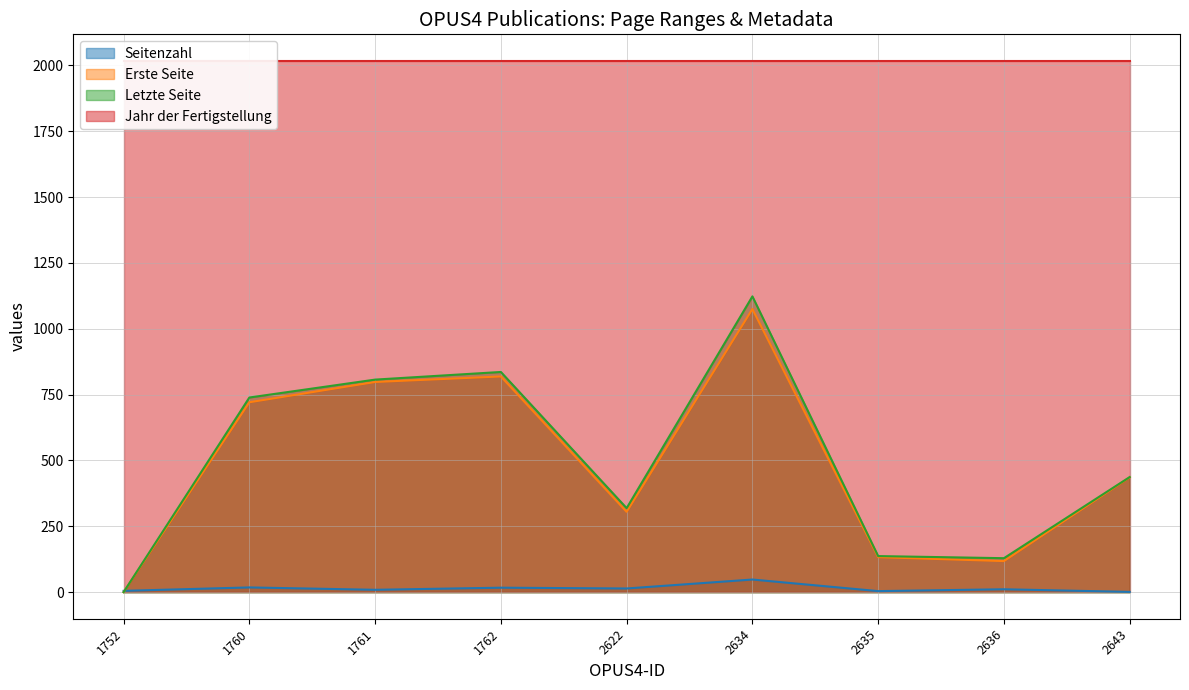

What is the value of the Letzte Seite point at the 7th from the left?

137